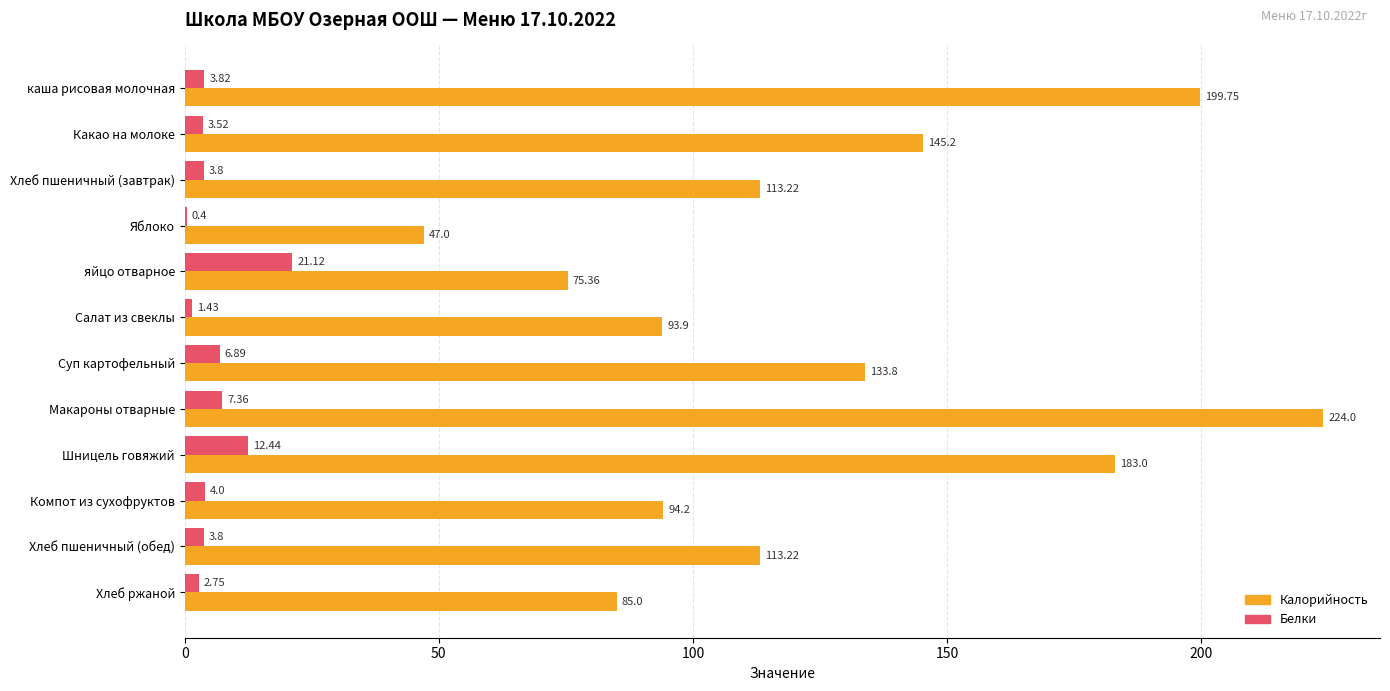

What is the sum of all Калорийность values?

1507.7